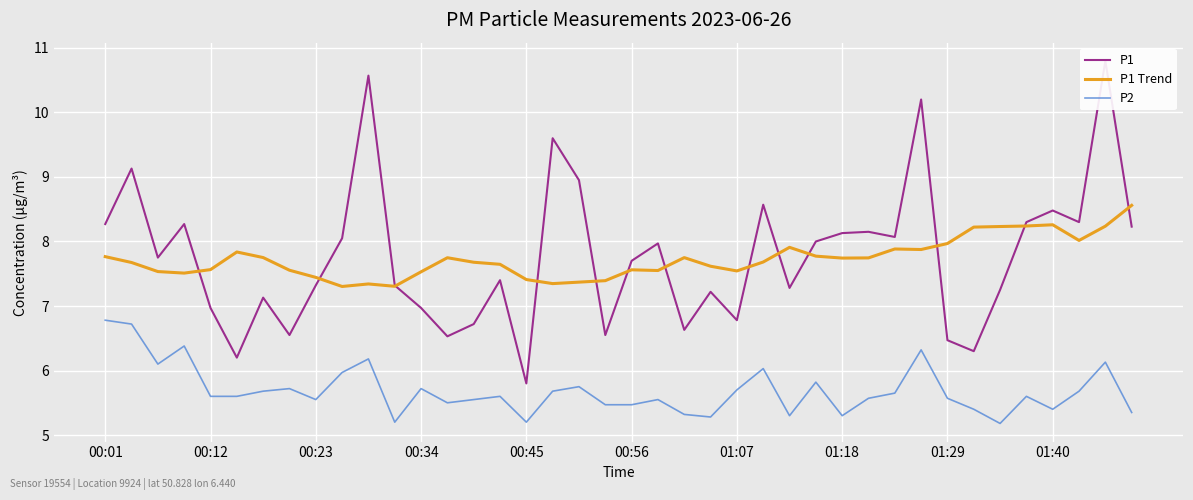

True or false: P2 and P1 Trend intersect in this chart.

False